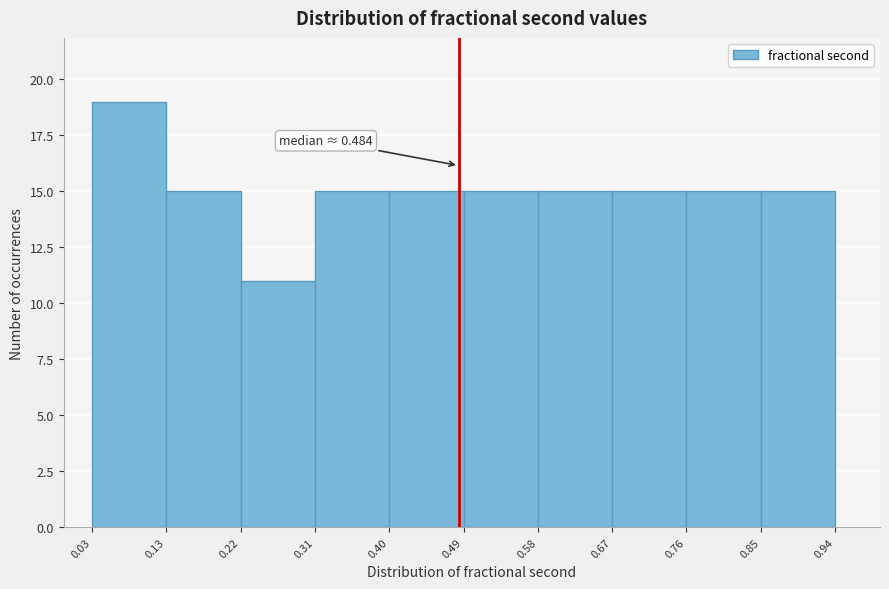

Over which range of the x-axis is the bar tallest?

0.03 to 0.13